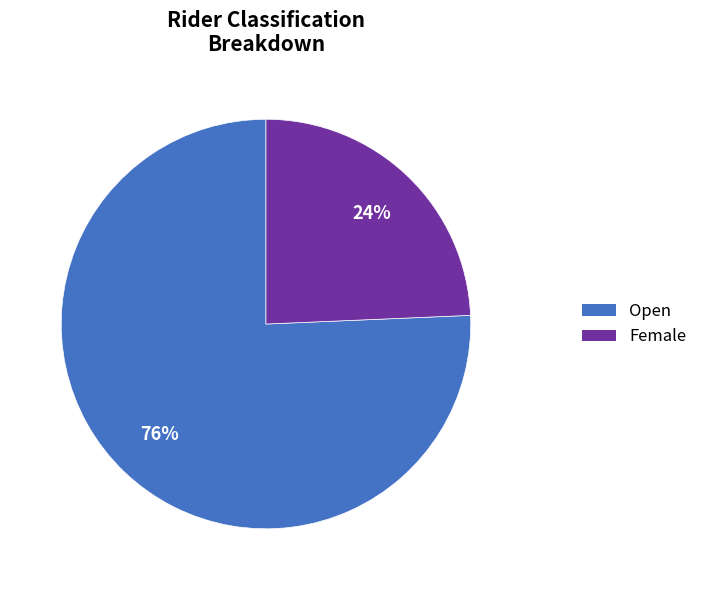

Does Female account for over 50% of the chart?

No